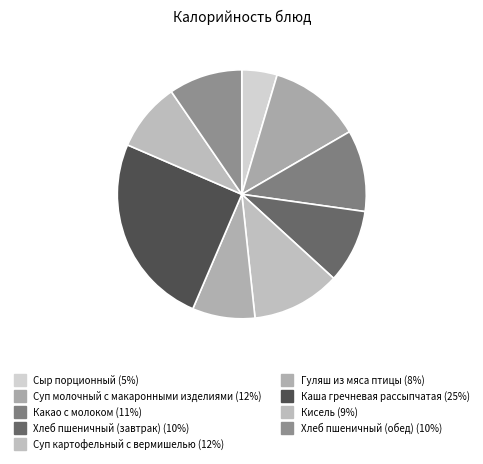

Does Сыр порционный represent more than half of the total?

No